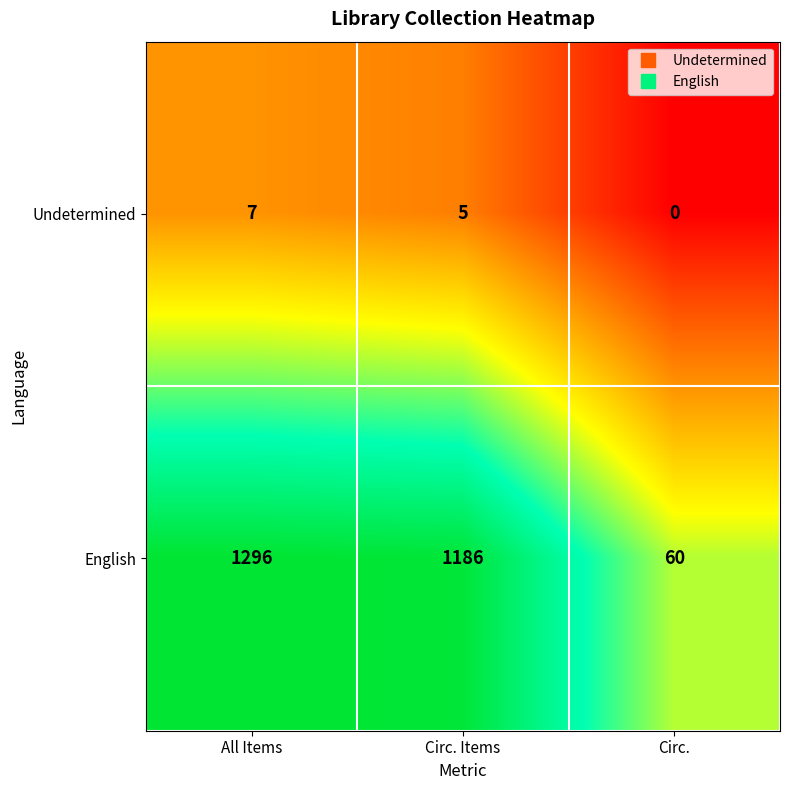

What is the difference between the maximum and minimum values in the English series?

1236